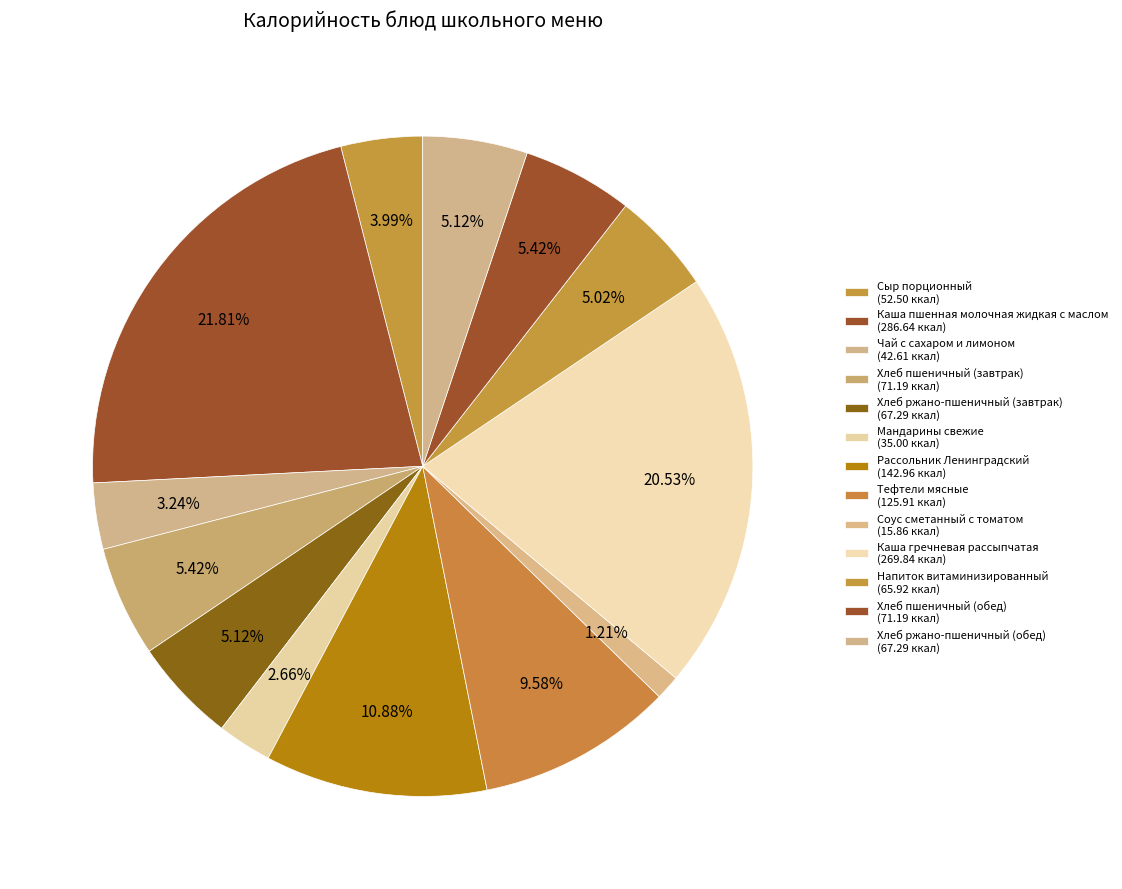

Count the number of slices in the pie.

13